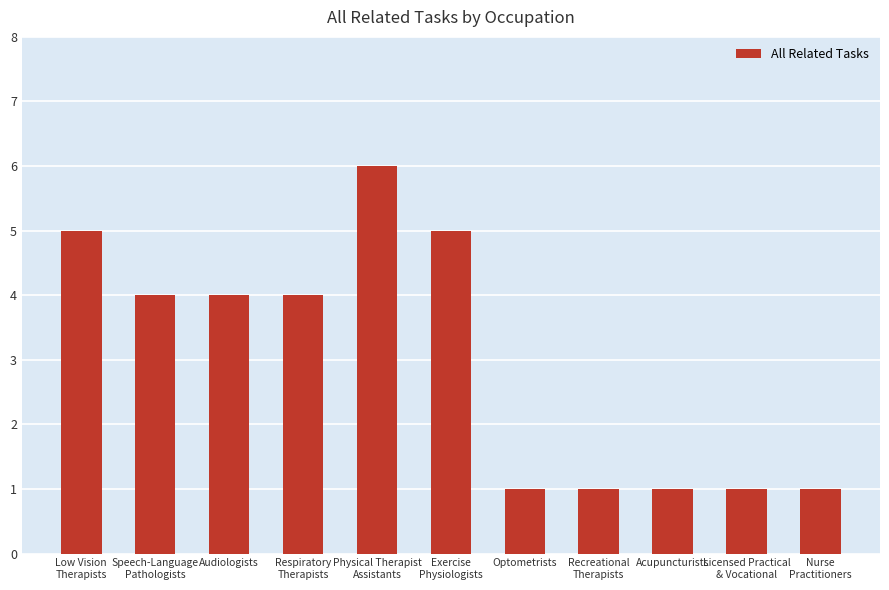

Reading right to left, what are all the values shown in this chart?

Nurse
Practitioners=1	Licensed Practical
& Vocational=1	Acupuncturists=1	Recreational
Therapists=1	Optometrists=1	Exercise
Physiologists=5	Physical Therapist
Assistants=6	Respiratory
Therapists=4	Audiologists=4	Speech-Language
Pathologists=4	Low Vision
Therapists=5